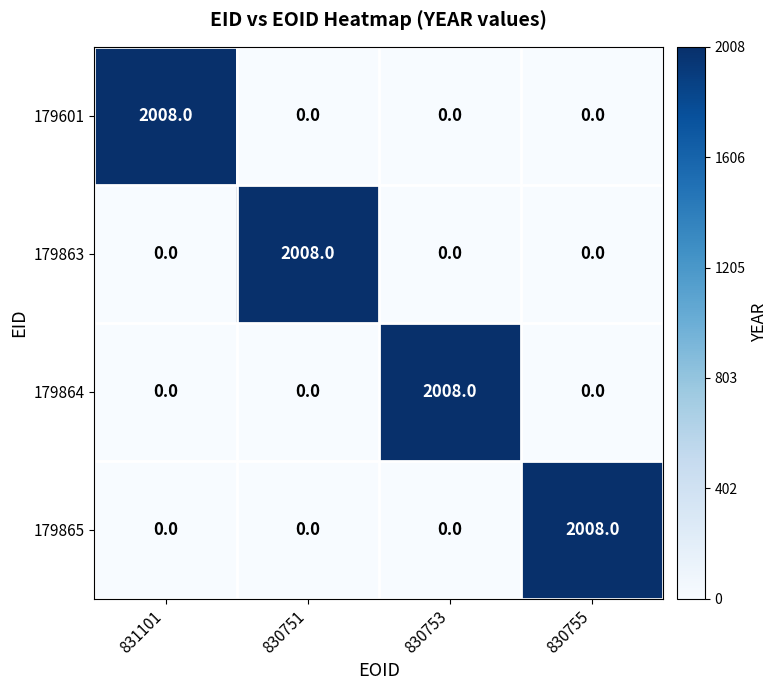

What is the greatest value displayed?

2008